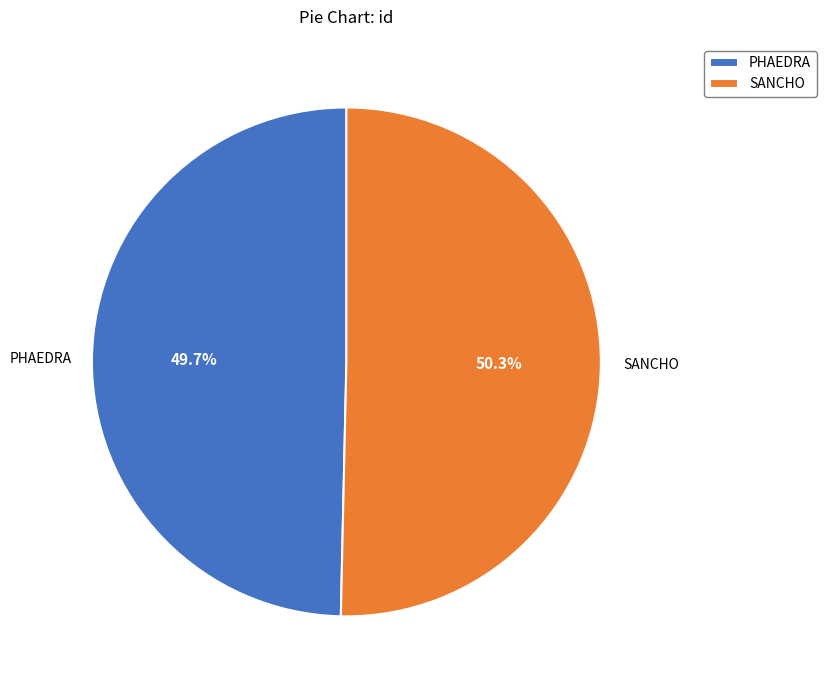

Which slice is the smallest?

PHAEDRA